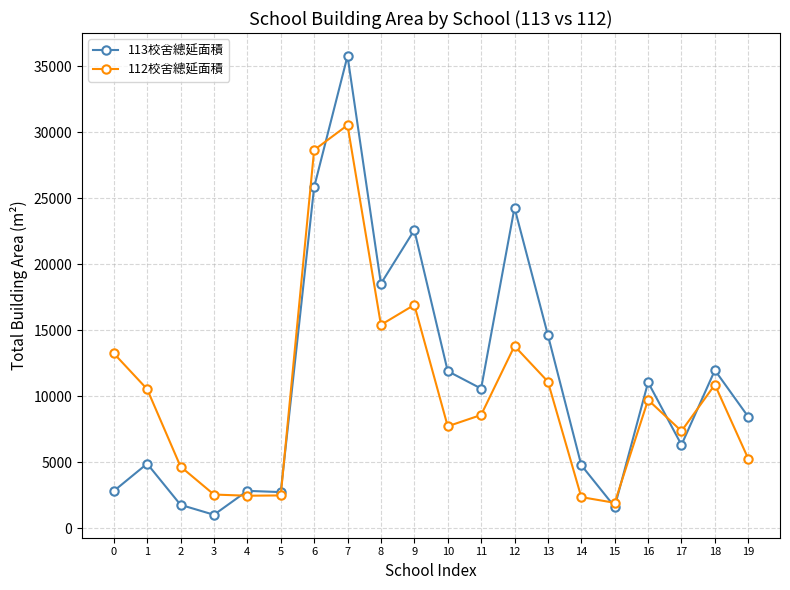

List the series in order of their overall mean, highest first.

113校舍總延面積, 112校舍總延面積